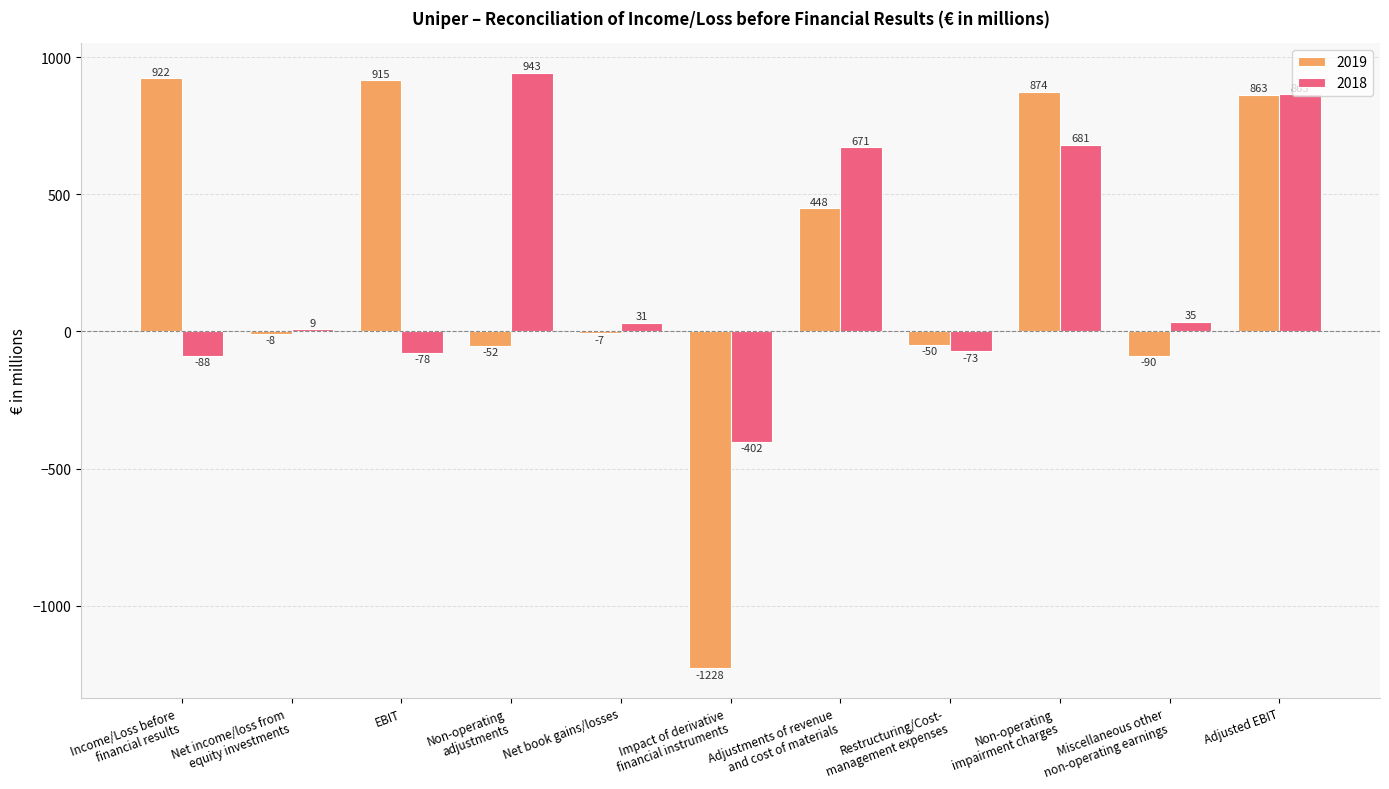

At which label does 2019 first exceed -7?

Income/Loss before
financial results